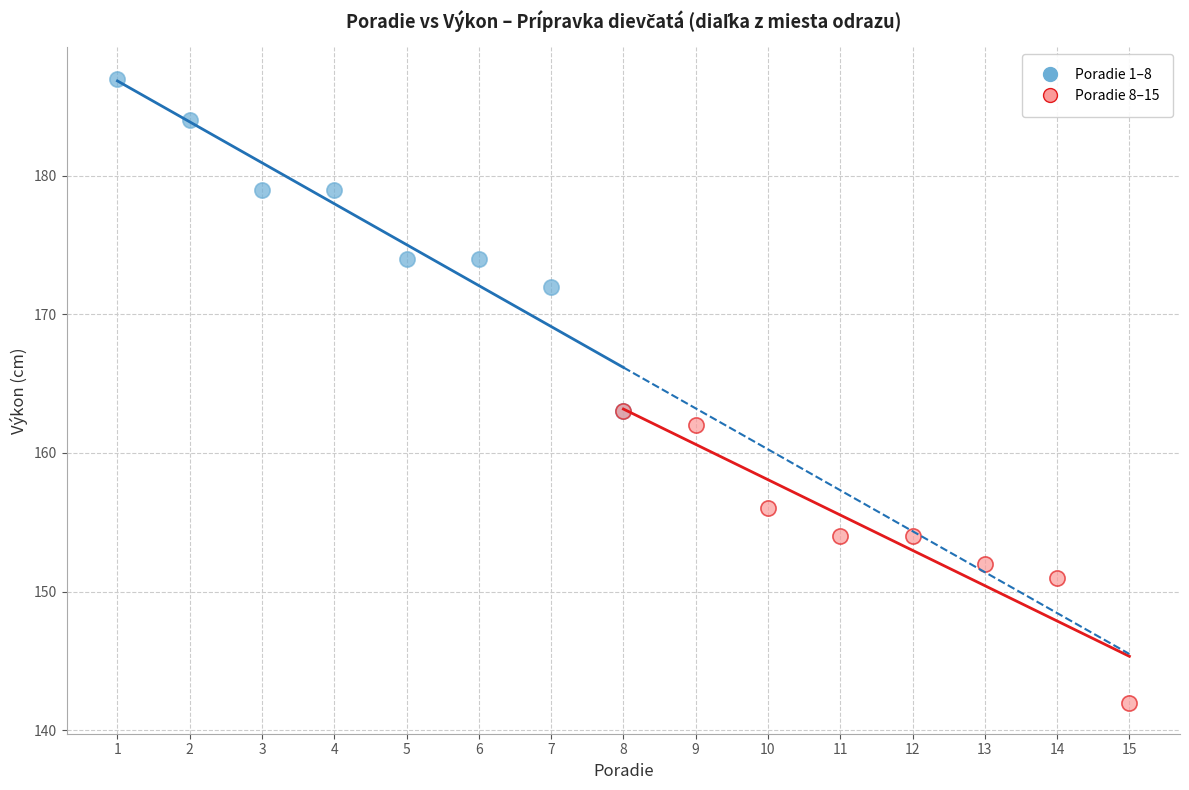

Which series reaches the minimum Y coordinate?

Poradie 8–15